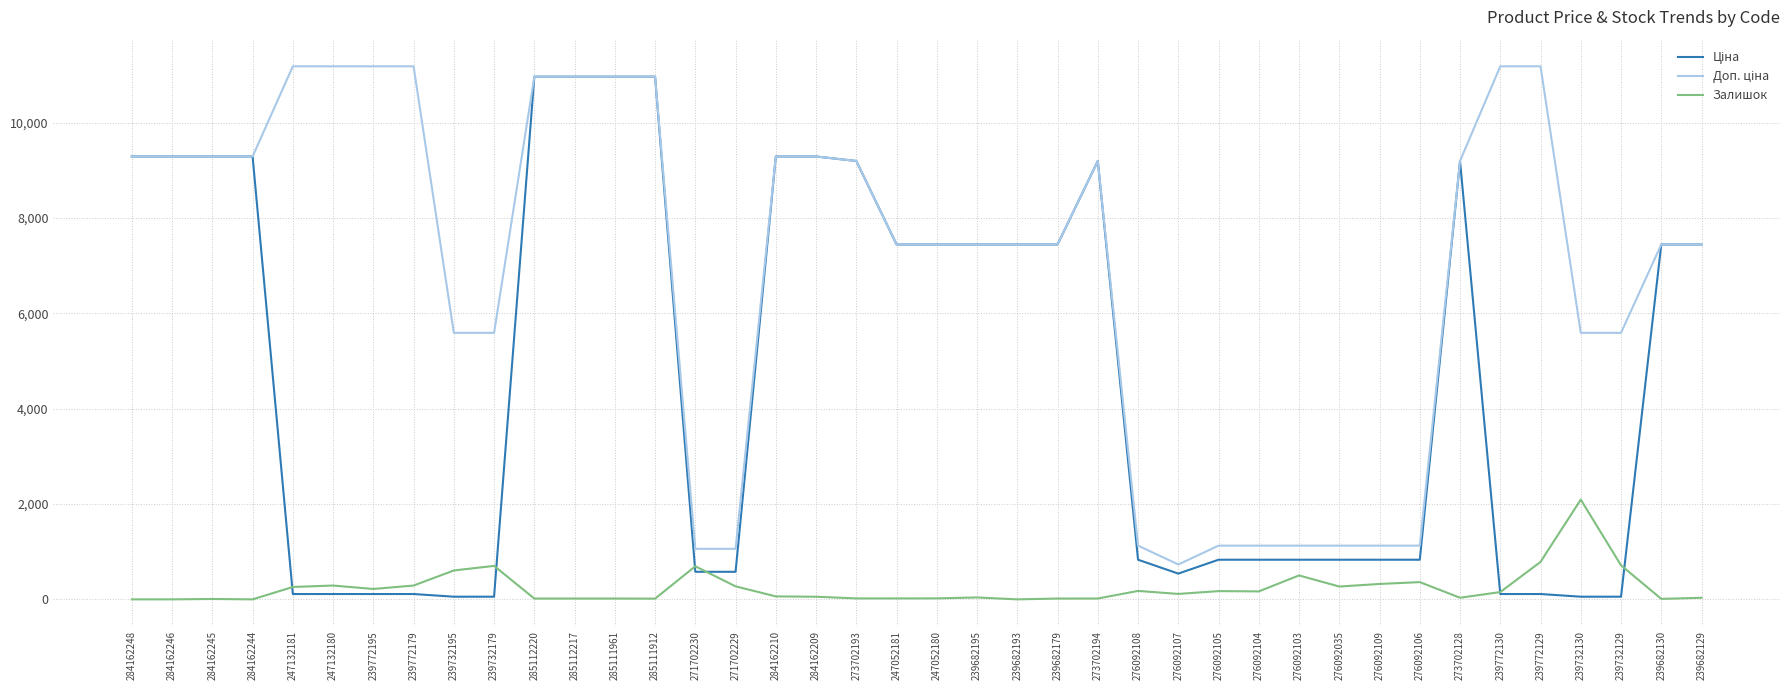

What is the total value across all series at 284162246?

18580.9